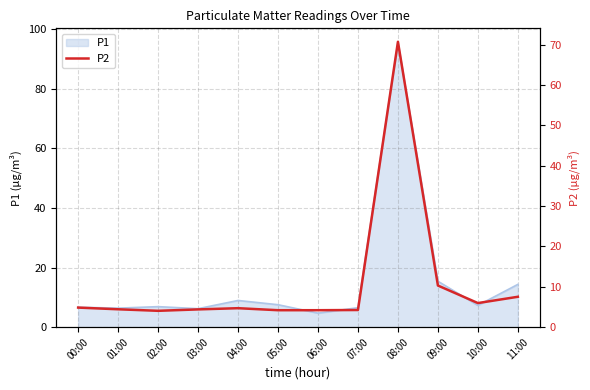

What is the change in value from 08:00 to 11:00?

-63.2